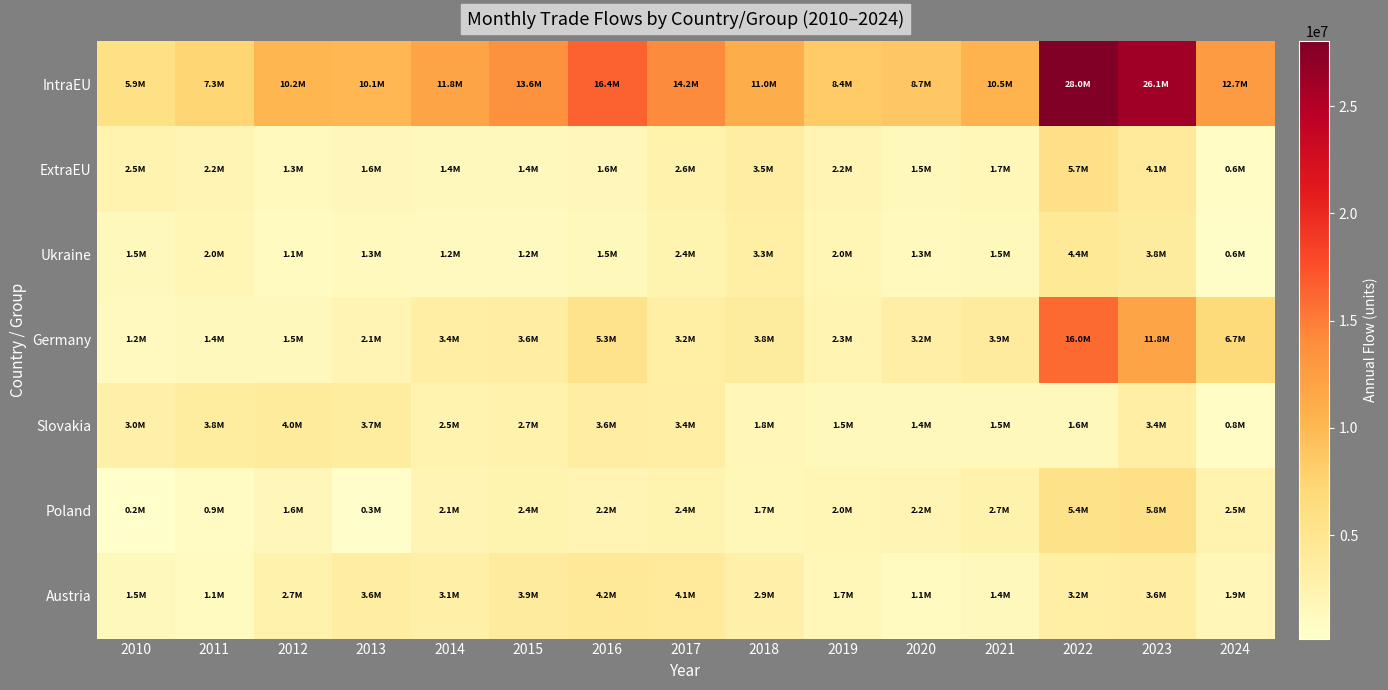

What is the spread (max minus min) of values at 2012?

9166498